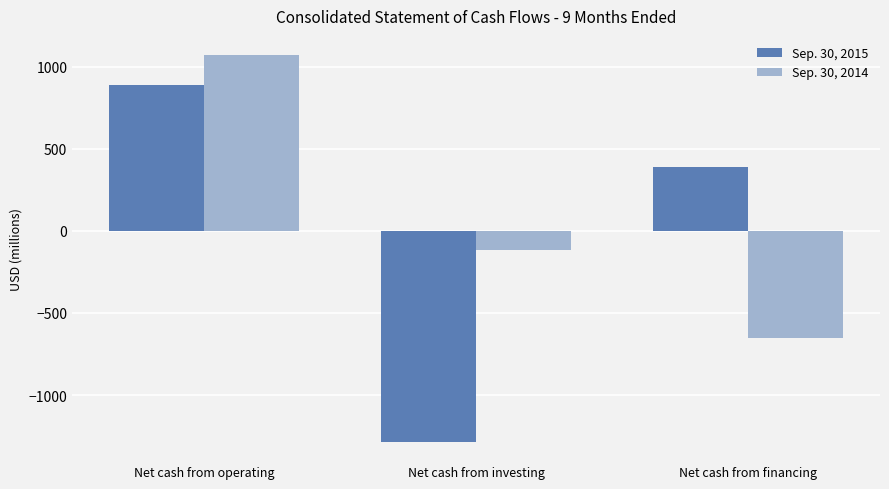

Which series has the largest total across all categories?

Sep. 30, 2014